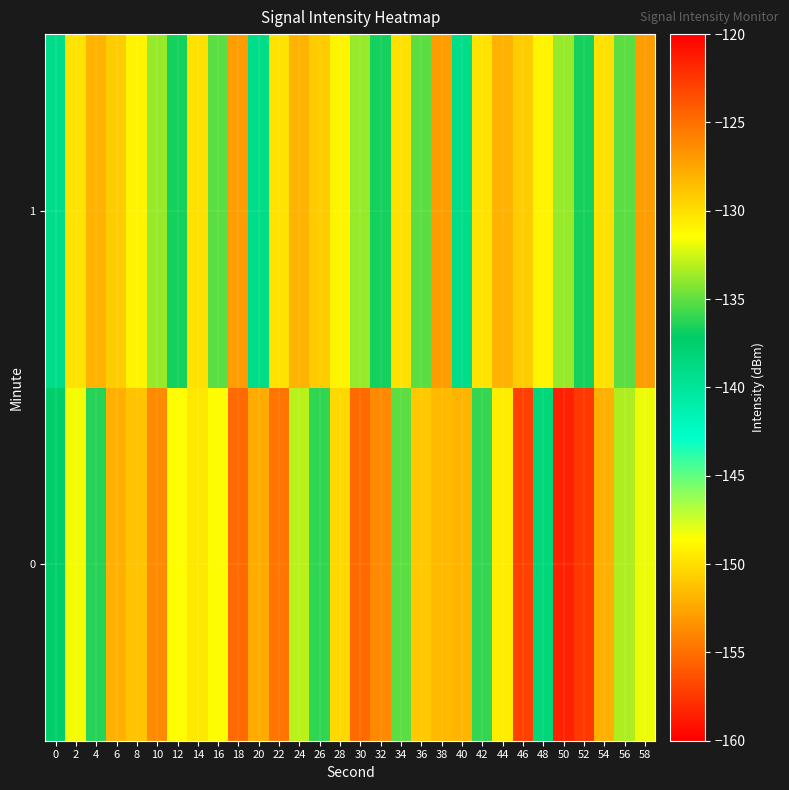

What is the total value across all series at 16?

-266.4